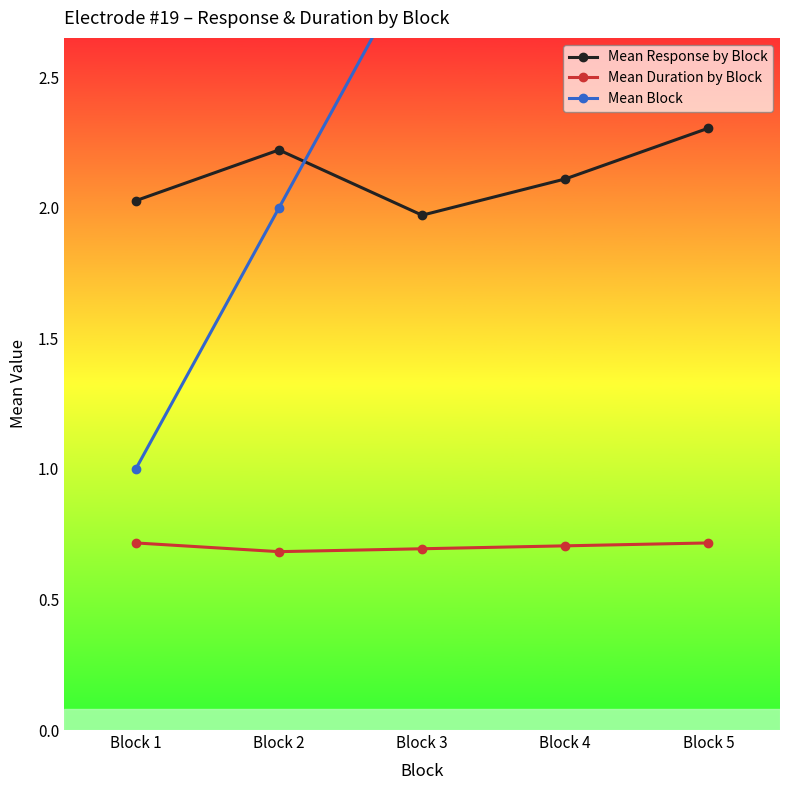

Is it true that Mean Block equals 5.0 at Block 5?

True